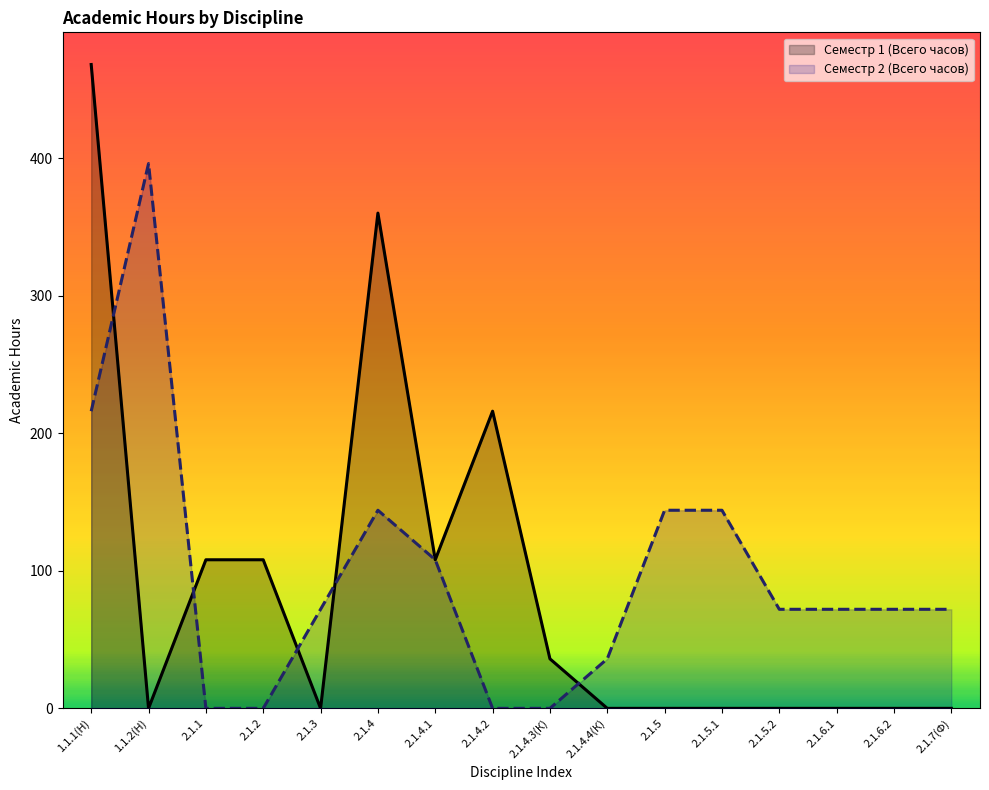

What value does the Семестр 1 (Всего часов) series have at 2.1.4.3(К), to the nearest 50?

50